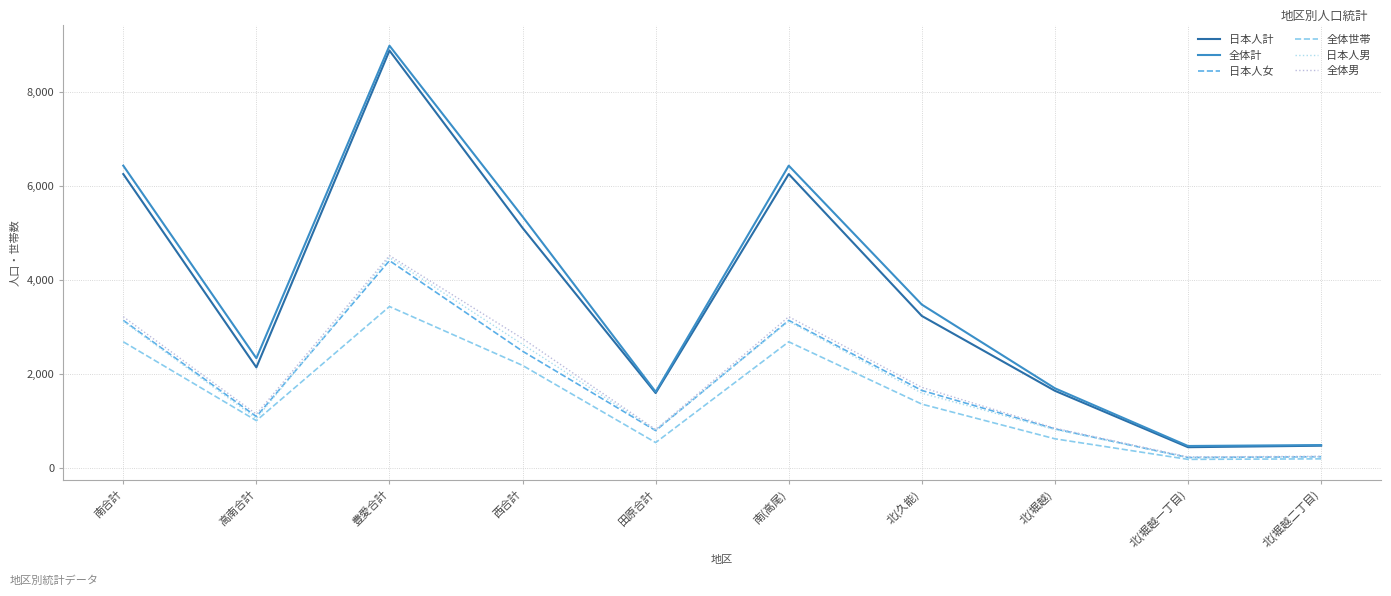

At which category does 全体世帯 reach its first local valley?

高南合計